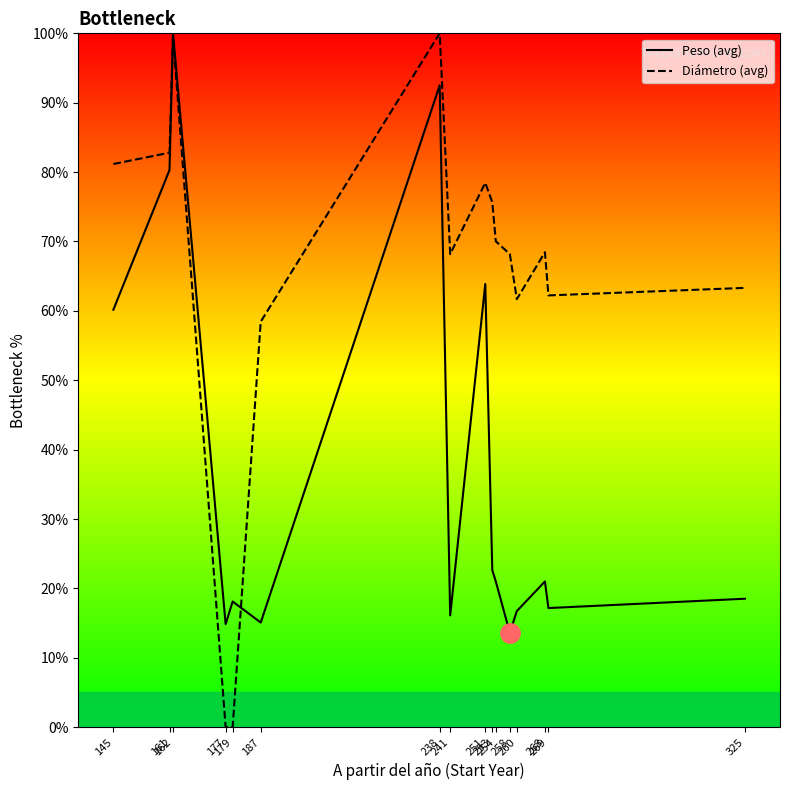

Where does the Diámetro (avg) series first go above 68?

145